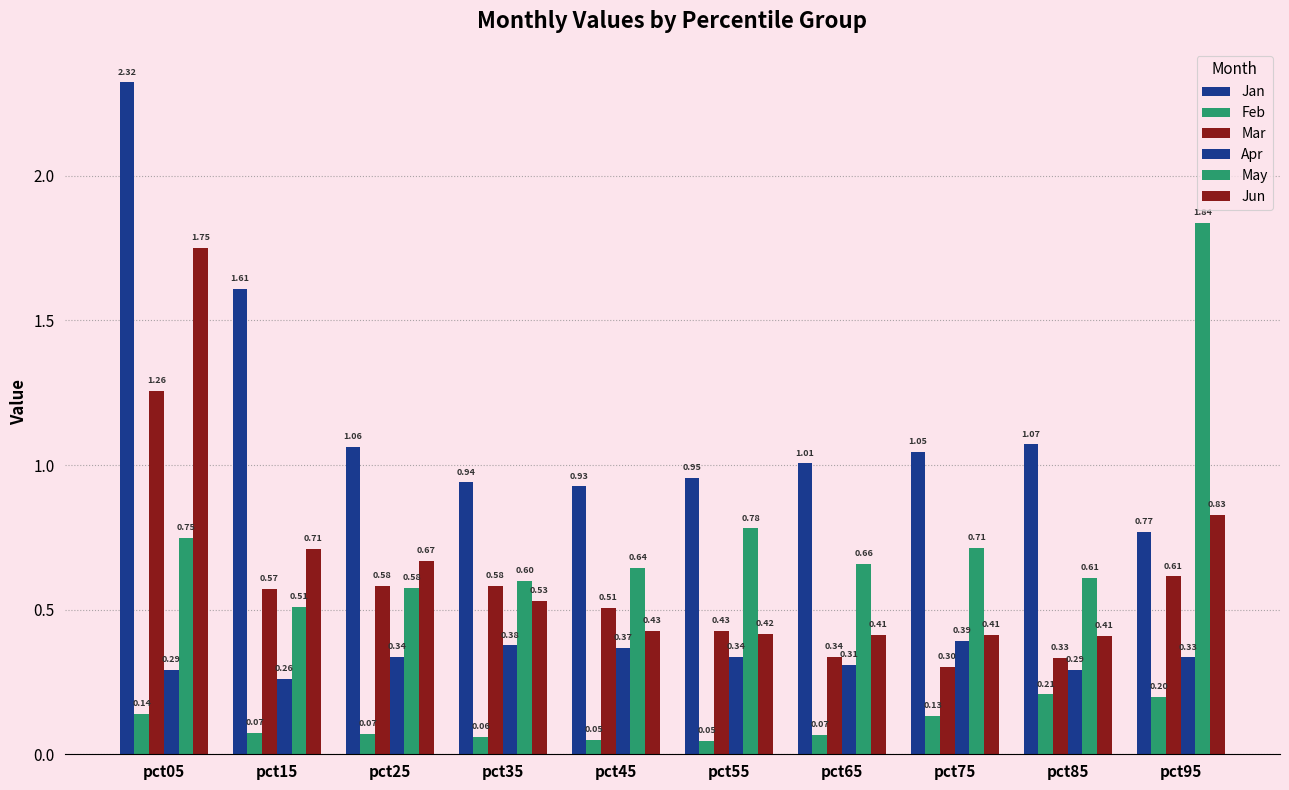

How many categories are shown in the chart?

10